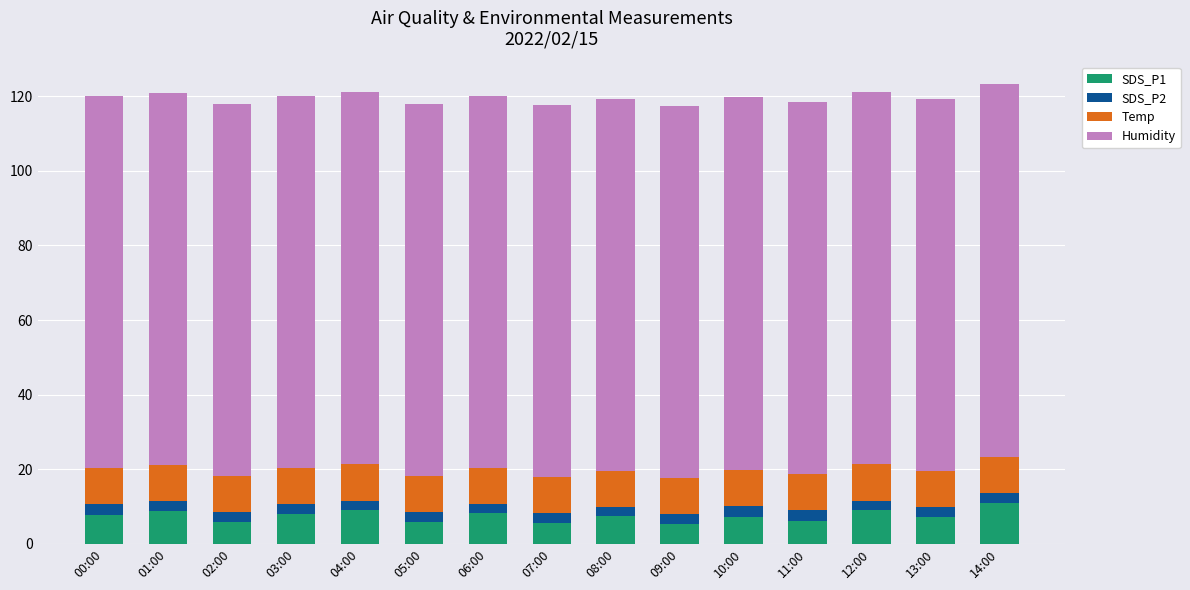

What are all the series names shown in the legend?

SDS_P1, SDS_P2, Temp, Humidity